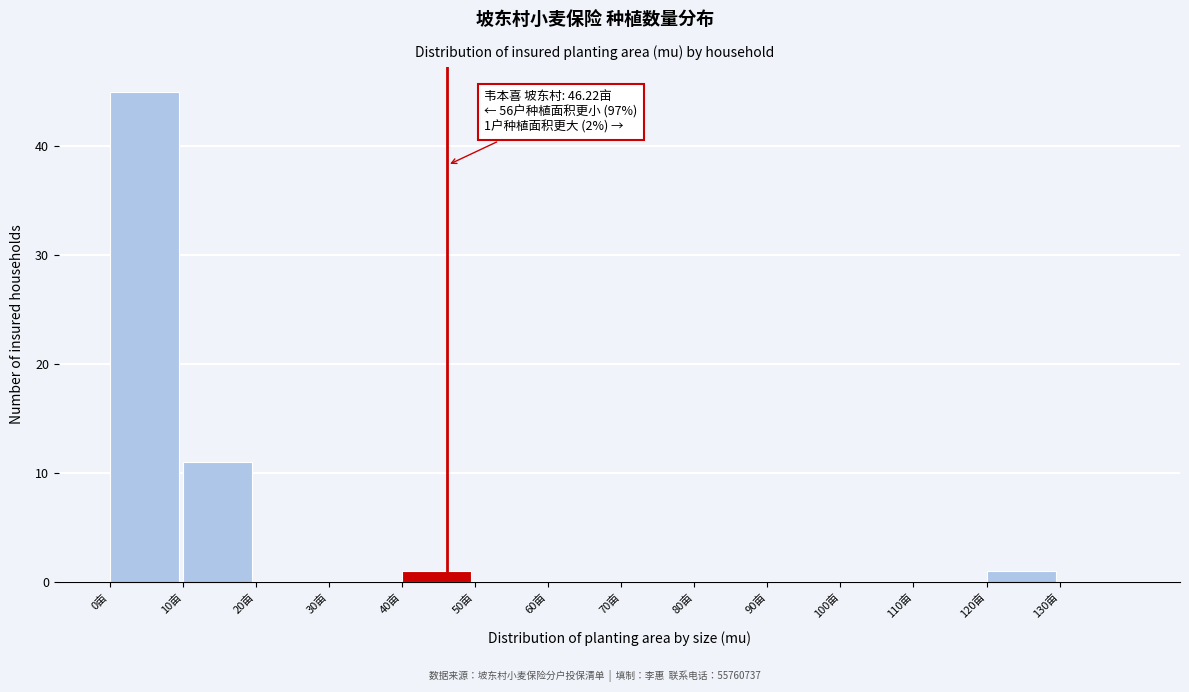

Over which range of the x-axis is the bar tallest?

0 to 10